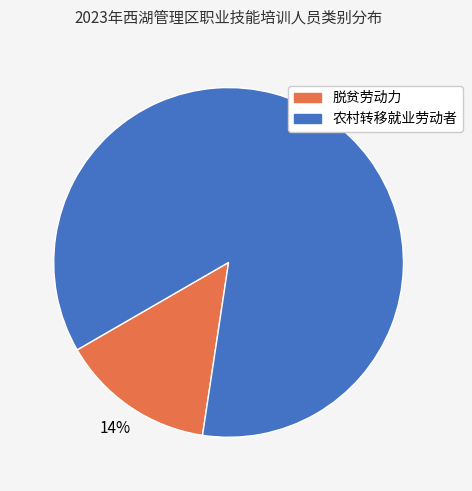

The 农村转移就业劳动者 slice represents 78% of the pie. True or false?

False